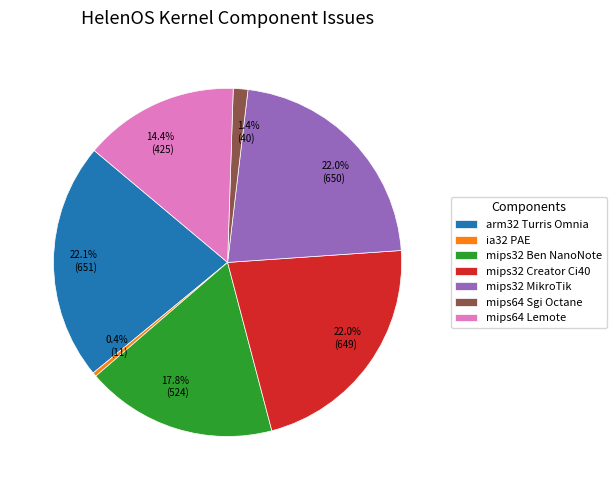

How much of the chart is everything except mips64 Sgi Octane?

98.6%